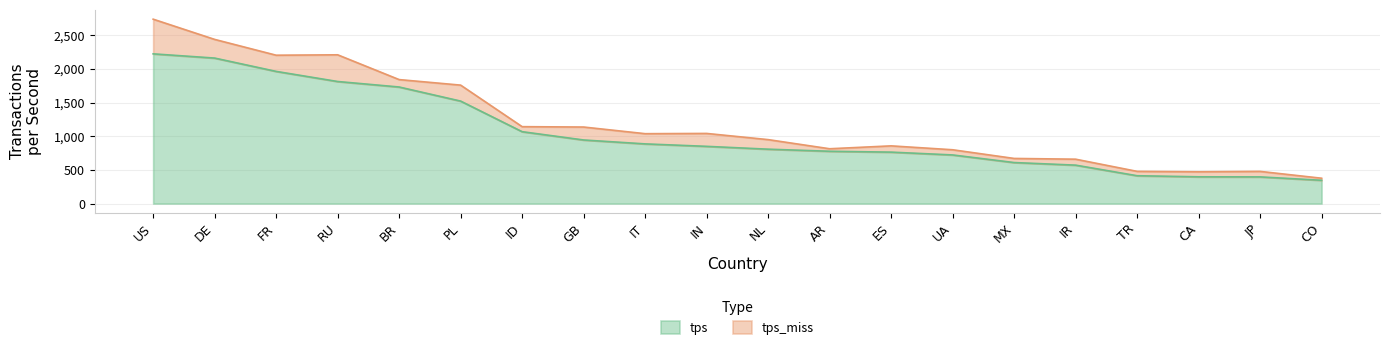

How many lines are shown in the chart?

2